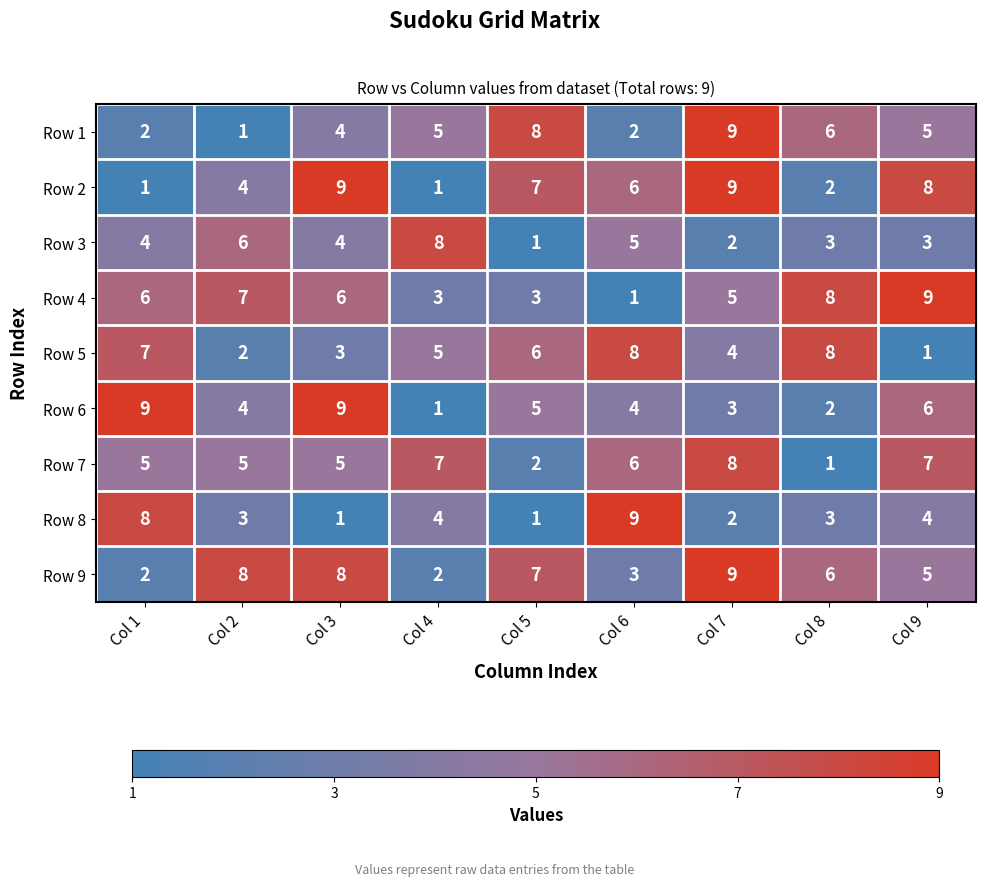

How many Row 6 values are between 3 and 6?

5